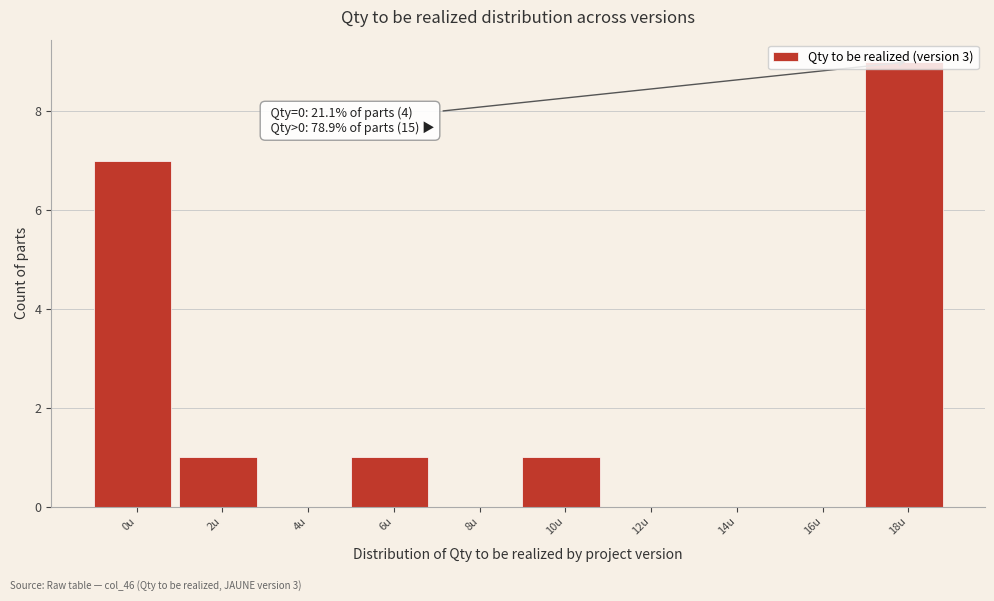

Between 6u and 18u, which is larger?

18u